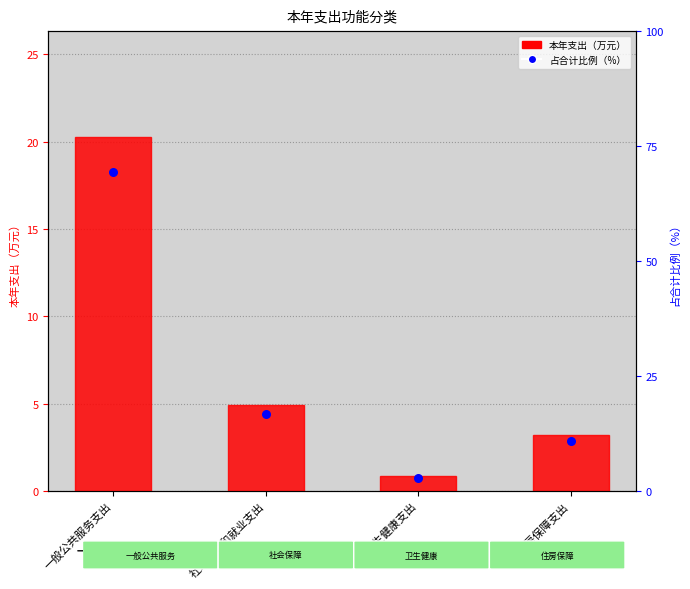

Which series reaches the maximum Y coordinate?

占合计比例（%）